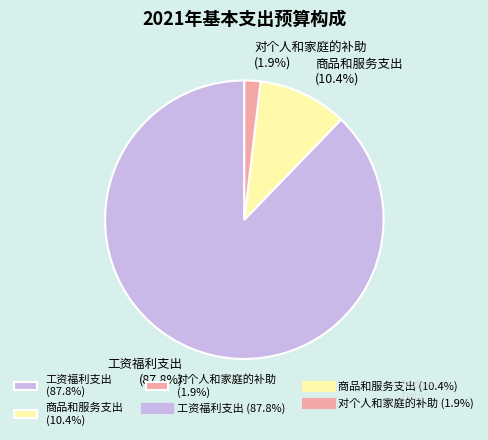

True or false: 商品和服务支出 accounts for 10% of the total.

True